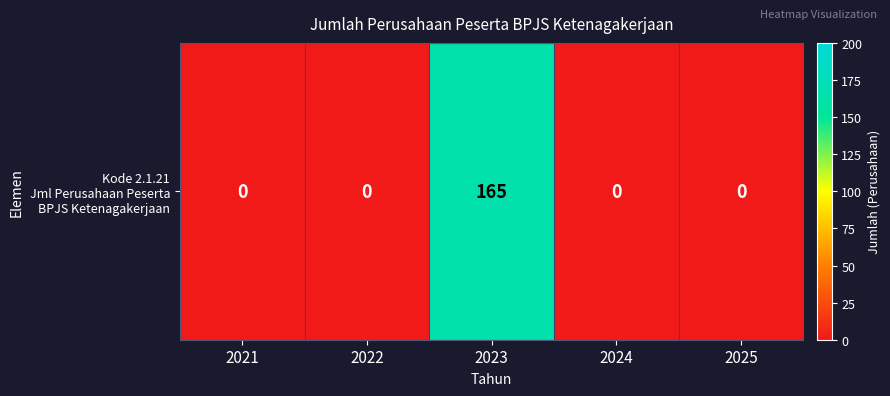

True or false: the data shows -62 at 2025.

False